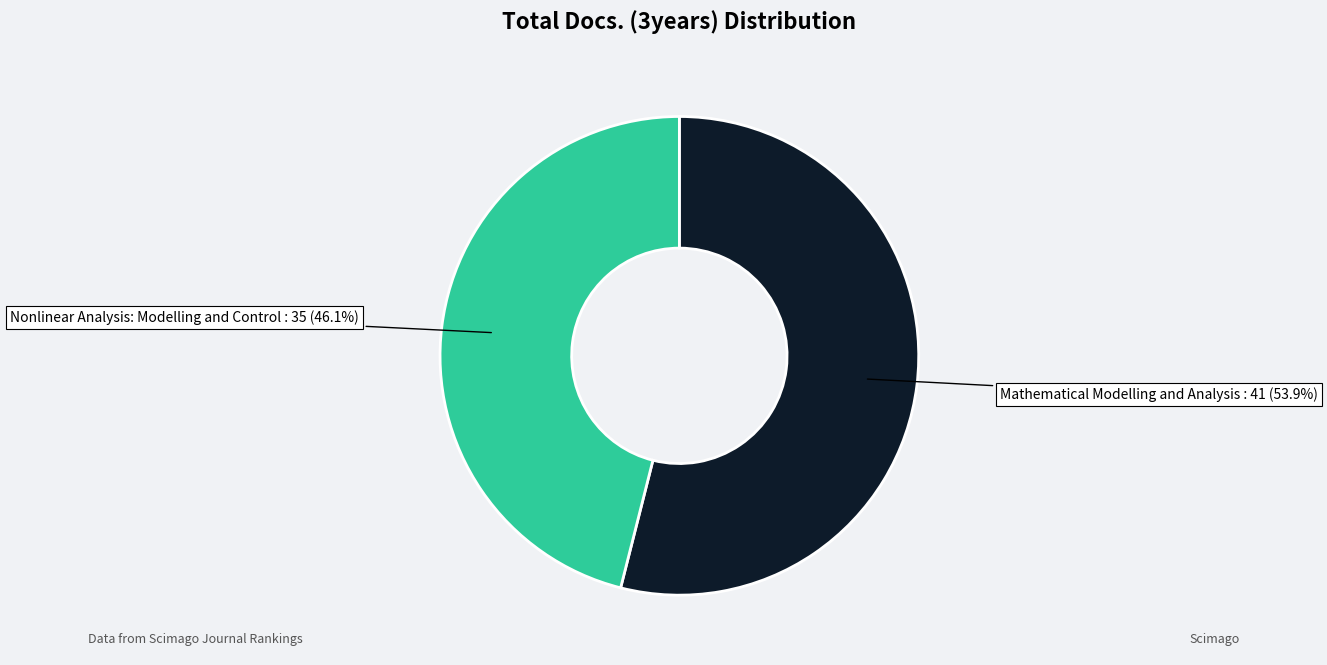

What percentage is the Mathematical Modelling and Analysis slice, to the nearest percent?

54%